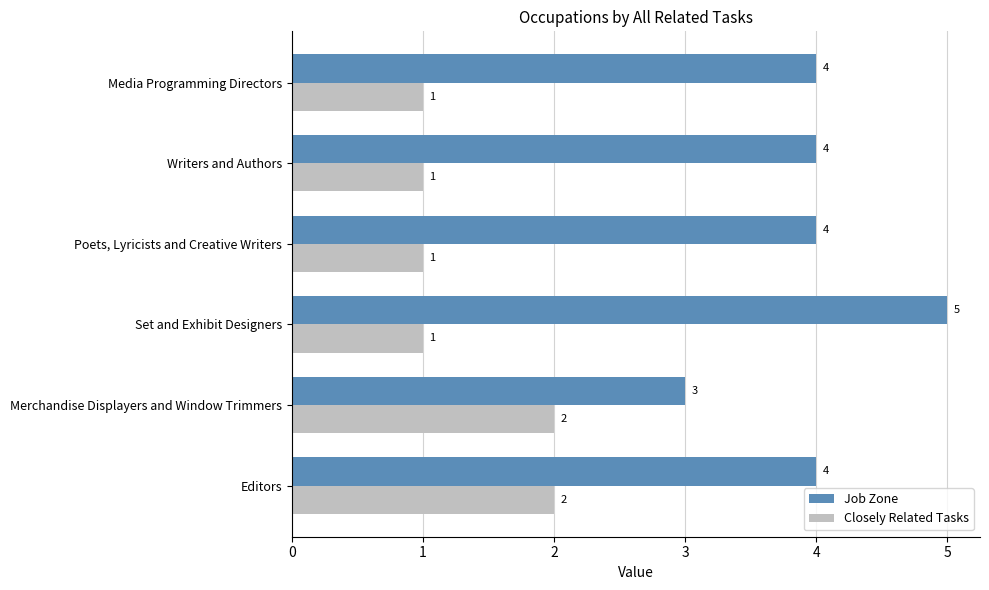

List the series in order of their overall mean, lowest first.

Closely Related Tasks, Job Zone